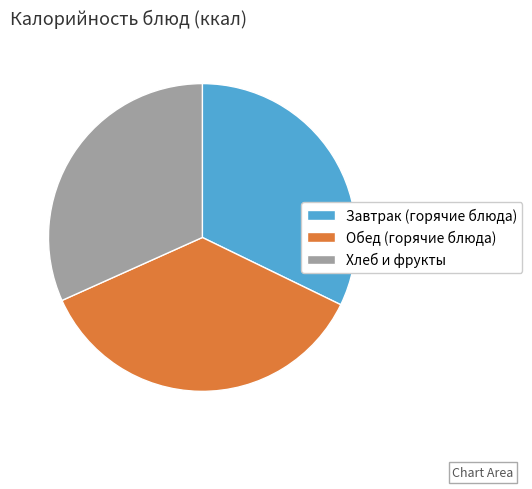

What is the largest slice in the pie chart?

Обед (горячие блюда)